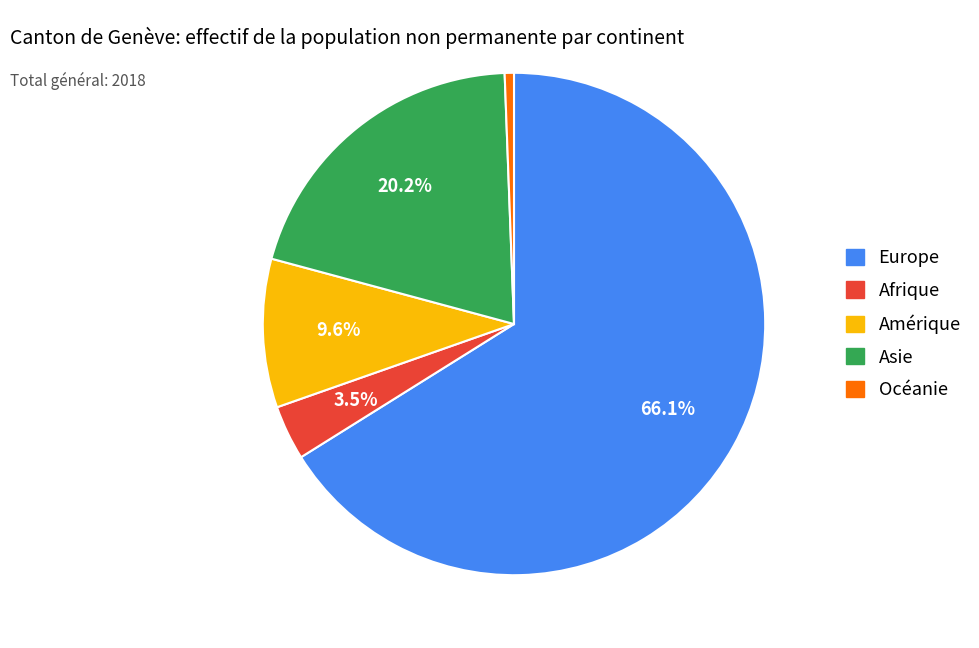

Which slice is the largest?

Europe